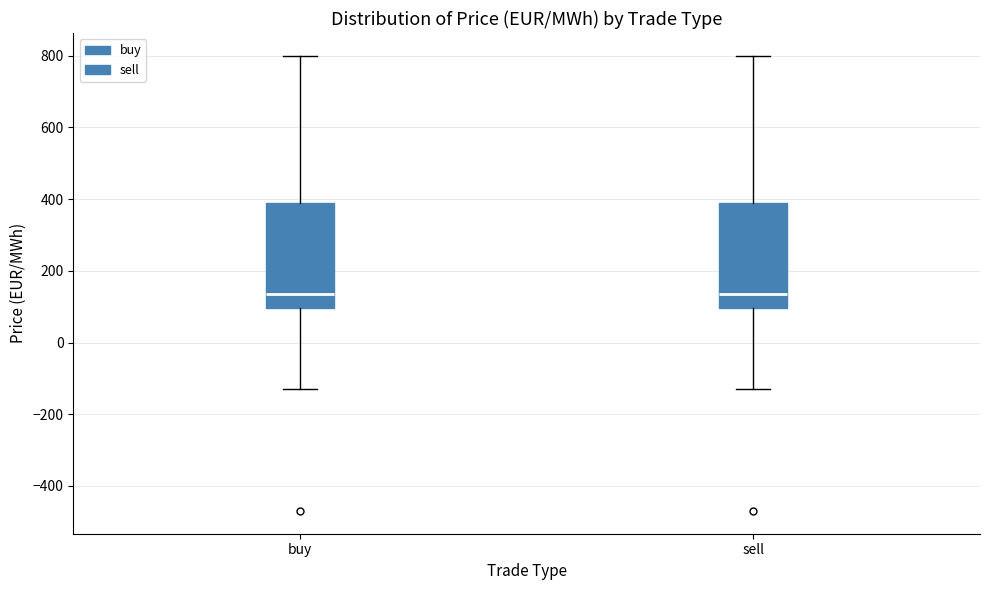

Reading left to right, transcribe this box plot: for each box, give where its median line is, the range the box spans, and where its two whiskers end, as read against the y-axis. The values are not printed on the chart, so give them approximately, as read against the axis.

buy: median 140, box 100 to 380, whiskers -120 to 800
sell: median 140, box 100 to 380, whiskers -120 to 800